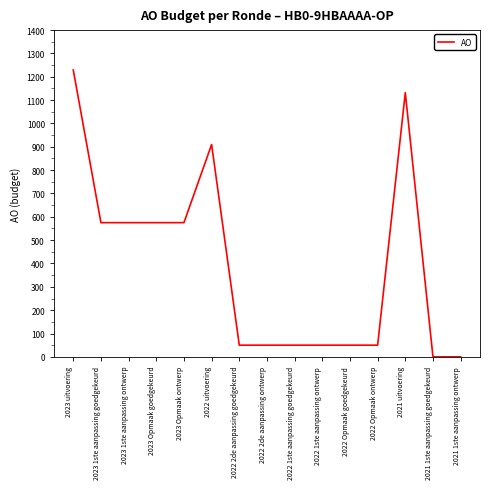

What is the maximum value shown in the chart?

1229